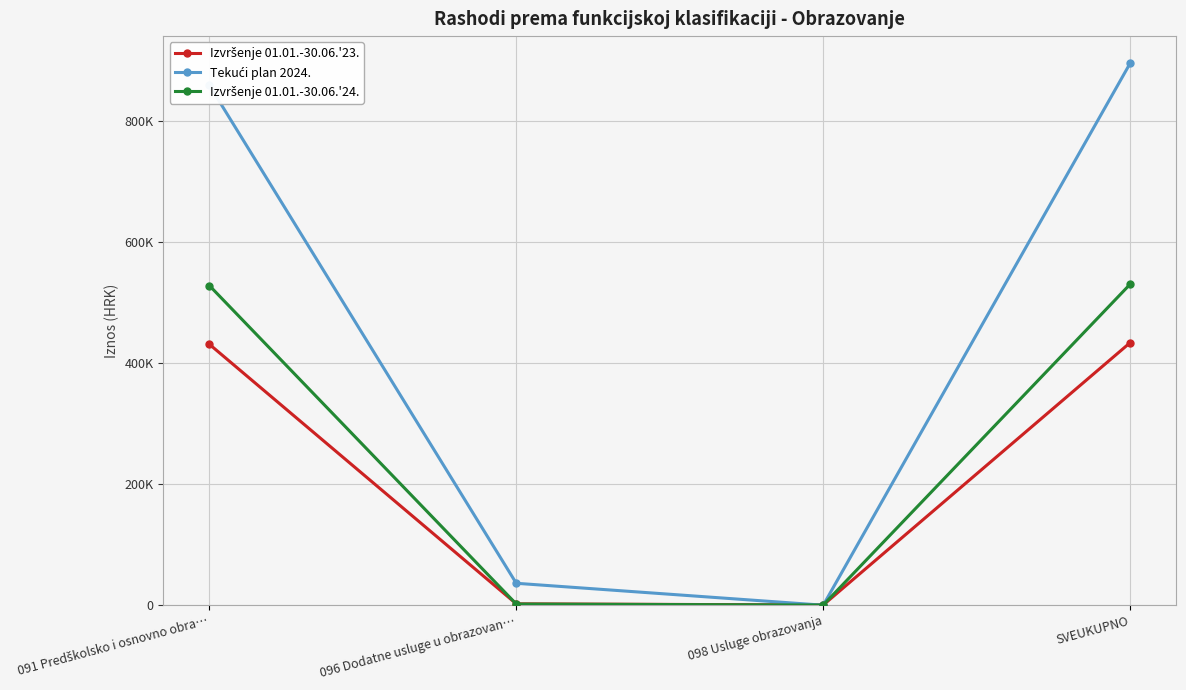

Reading left to right, transcribe all the data shown in this chart.

Izvršenje 01.01.-30.06.'23.: 430756.2	2310.8	318.7	433385.6
Tekući plan 2024.: 858392.0	36200.0	0.0	894592.0
Izvršenje 01.01.-30.06.'24.: 527656.8	1946.8	314.8	529918.3